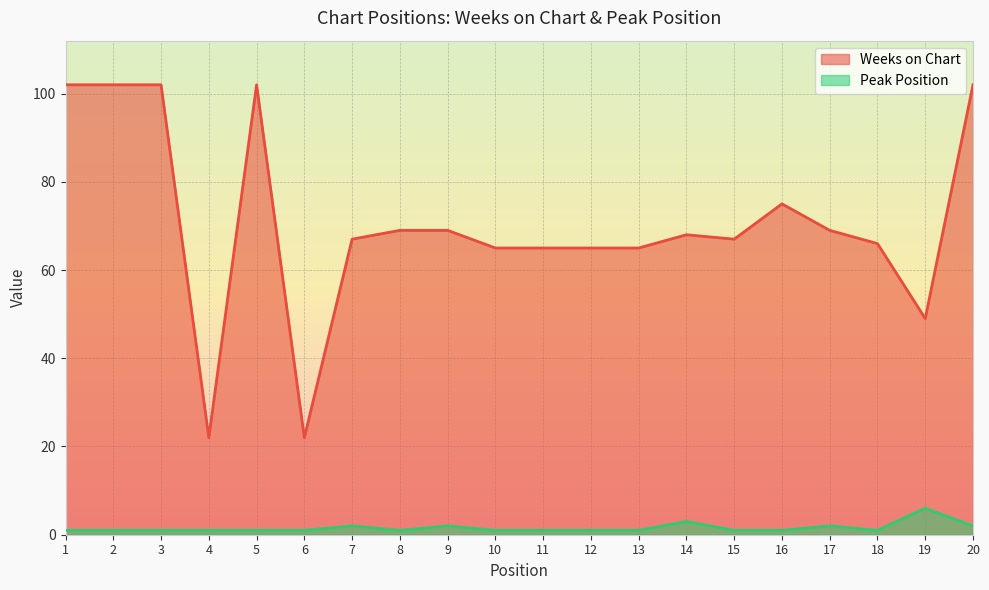

At 11, list the series in order from largest to smallest.

Weeks on Chart, Peak Position